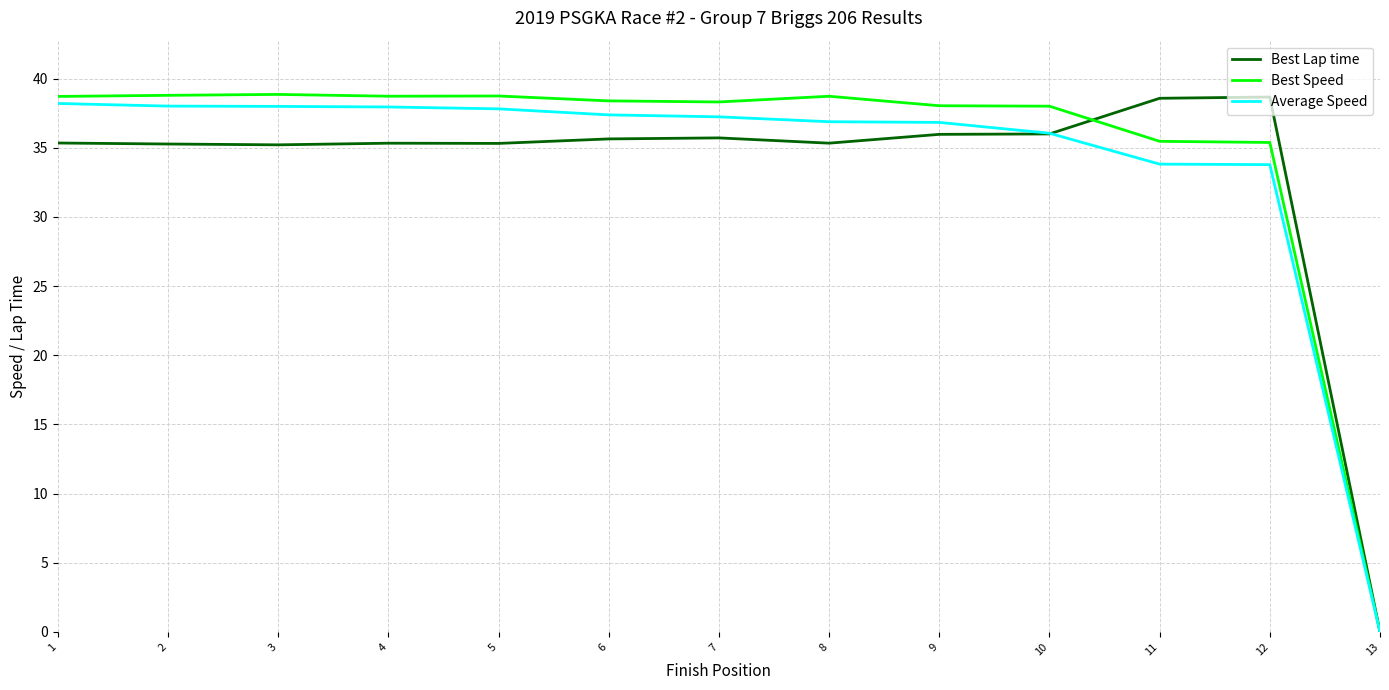

What are all the series names shown in the legend?

Best Lap time, Best Speed, Average Speed